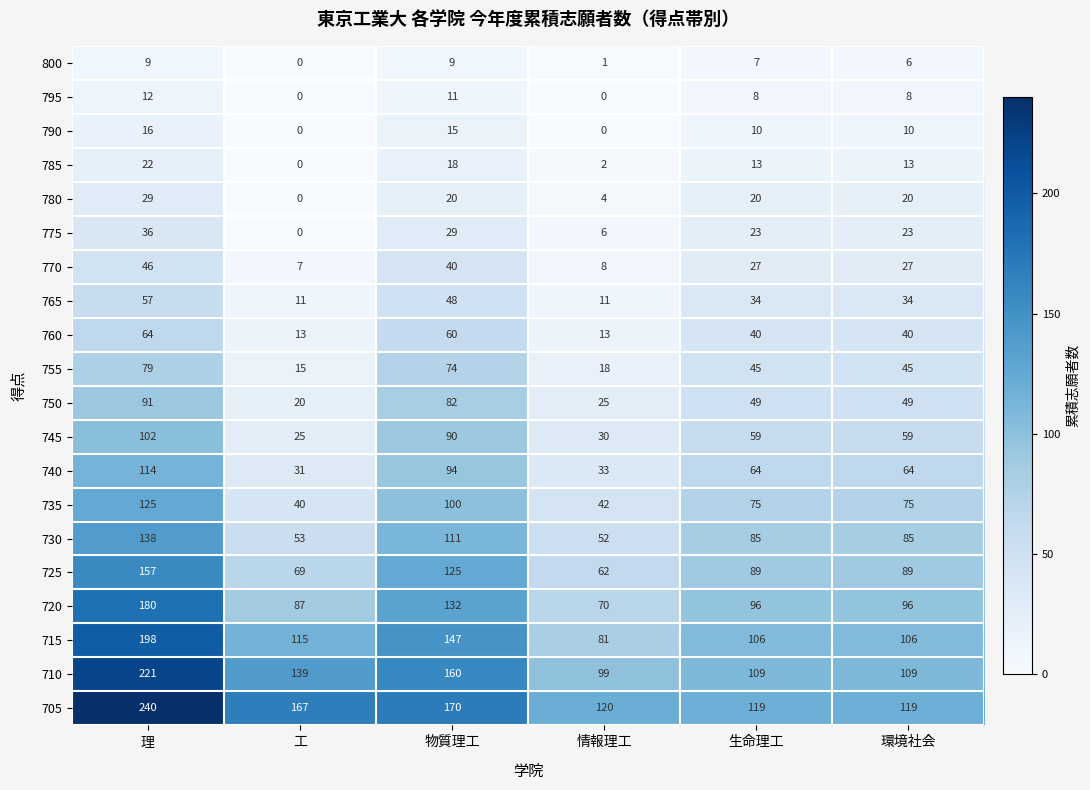

At how many categories does at least one series exceed 123?

3